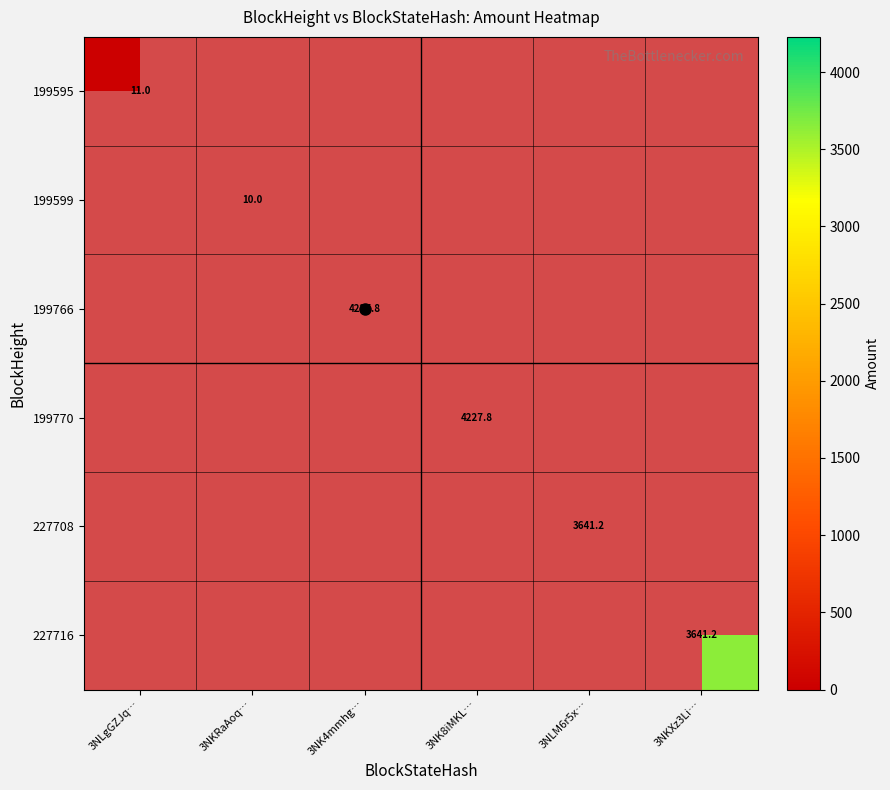

Count the number of data series in this chart.

6